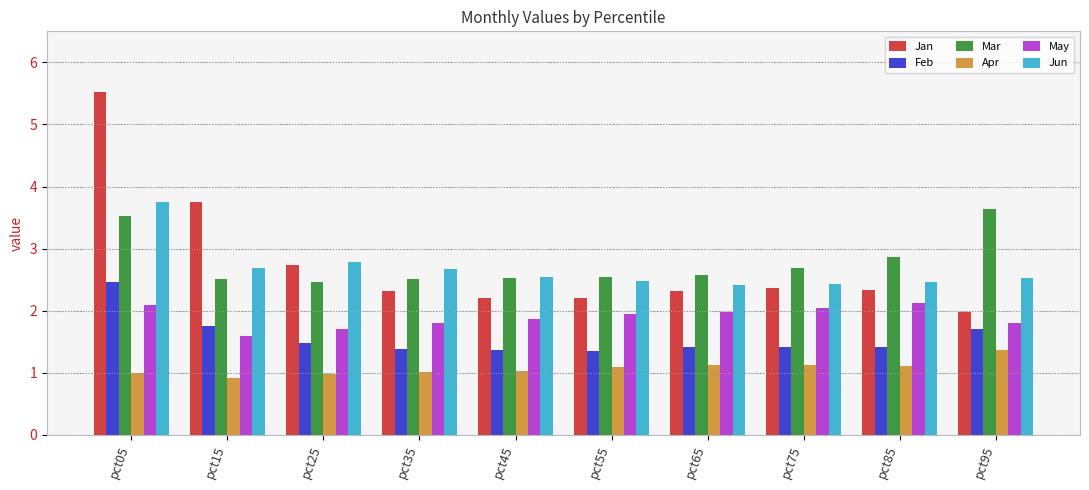

What is the difference between the May values at pct25 and pct65?

0.3